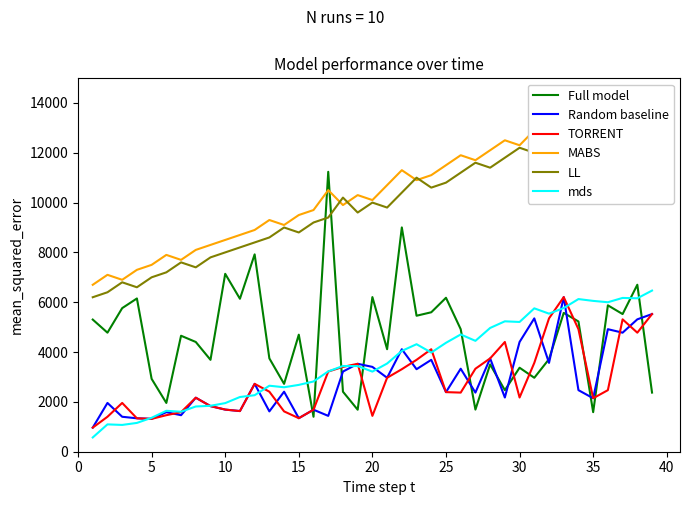

What is the minimum value for Full model?

1403.0